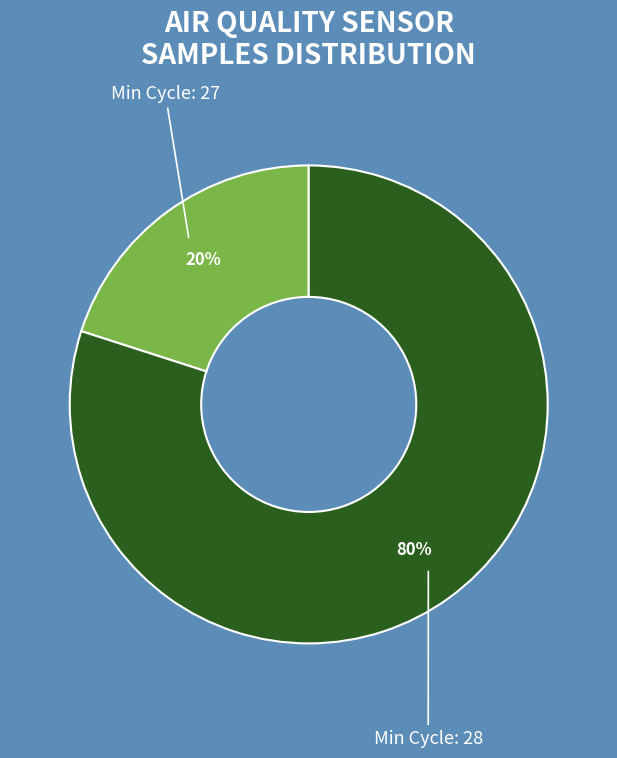

How many segments does this pie chart have?

2